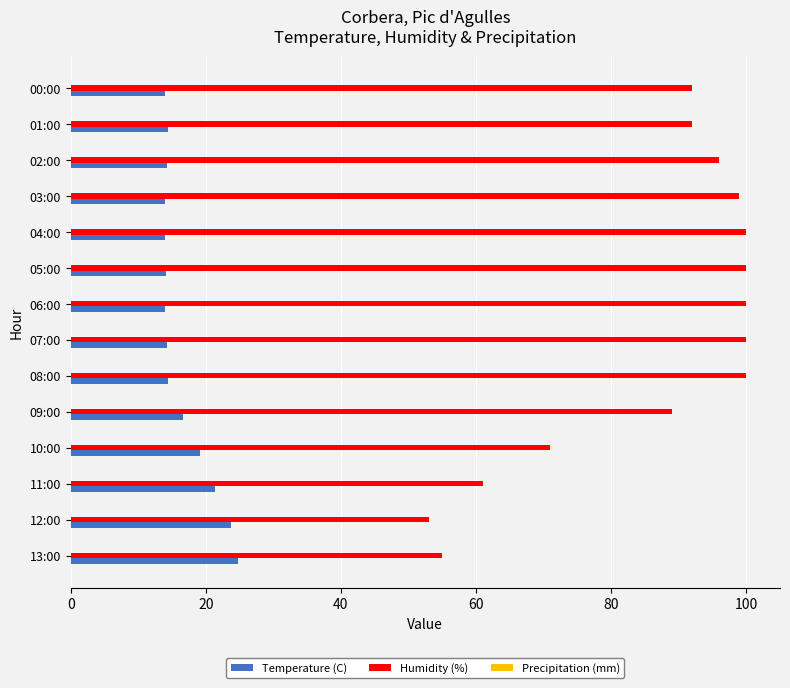

What is the smallest value displayed?

13.9